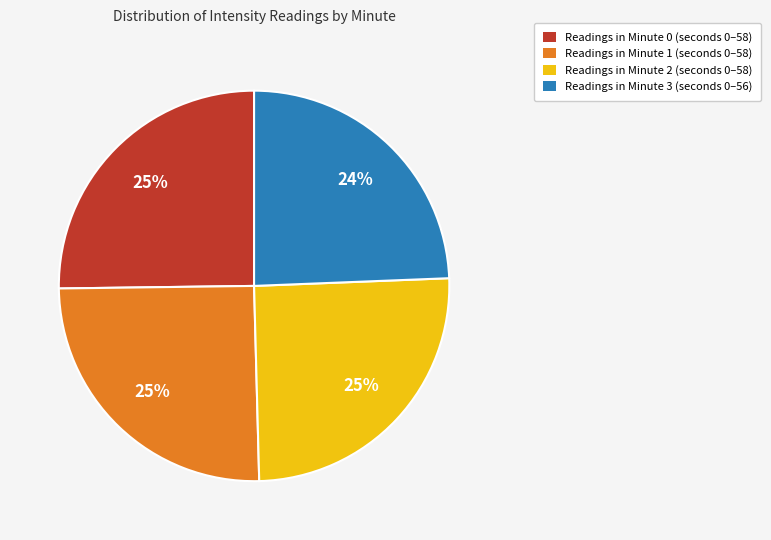

How many slices are in this pie chart?

4